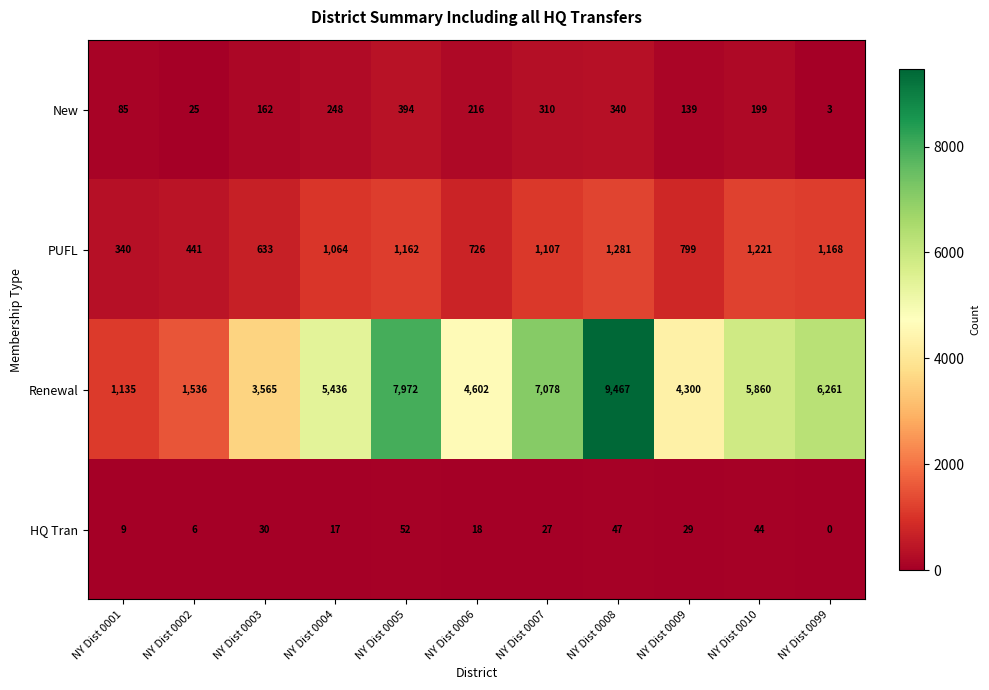

List the series in order of their peak value, lowest first.

HQ Tran, New, PUFL, Renewal